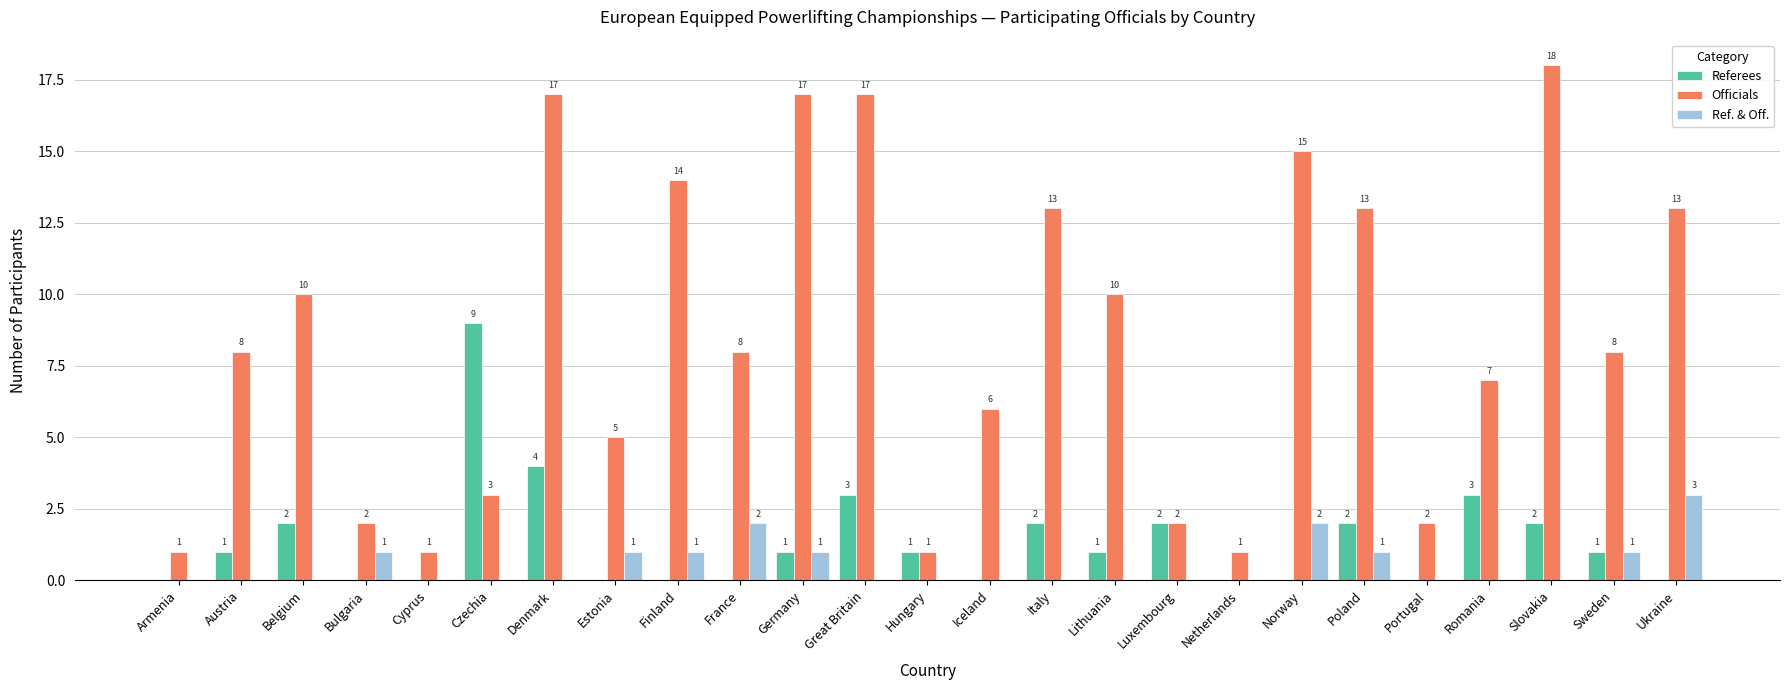

What is the sum of the Ref. & Off. values at Germany and Denmark?

1